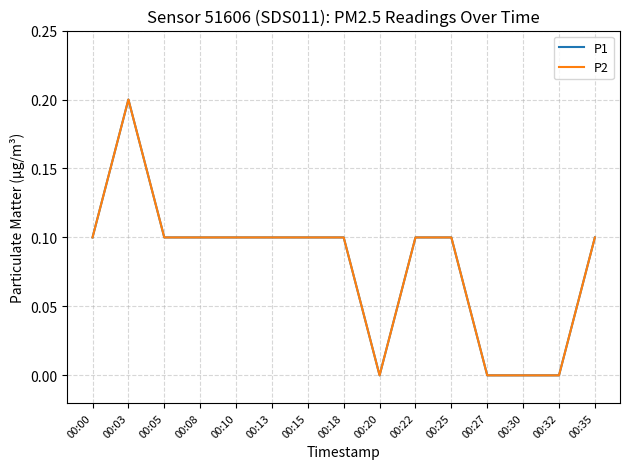

Does the chart display data point markers on the line(s)?

No